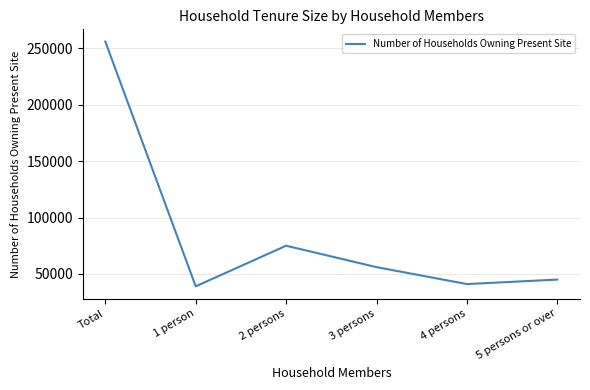

What is the difference between the second highest and second lowest values?

34000